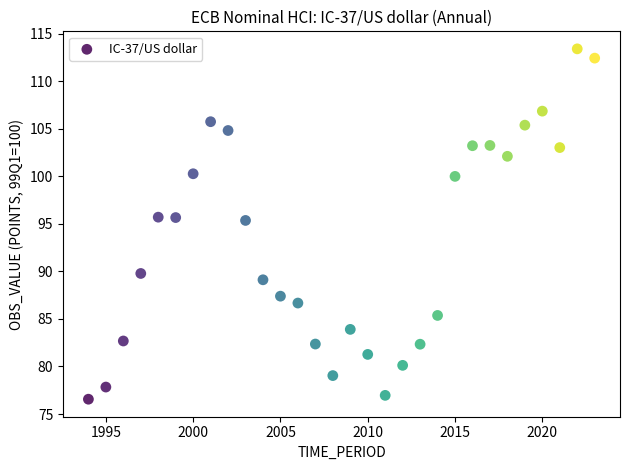

What is the range of Y values (max minus min)?

36.9